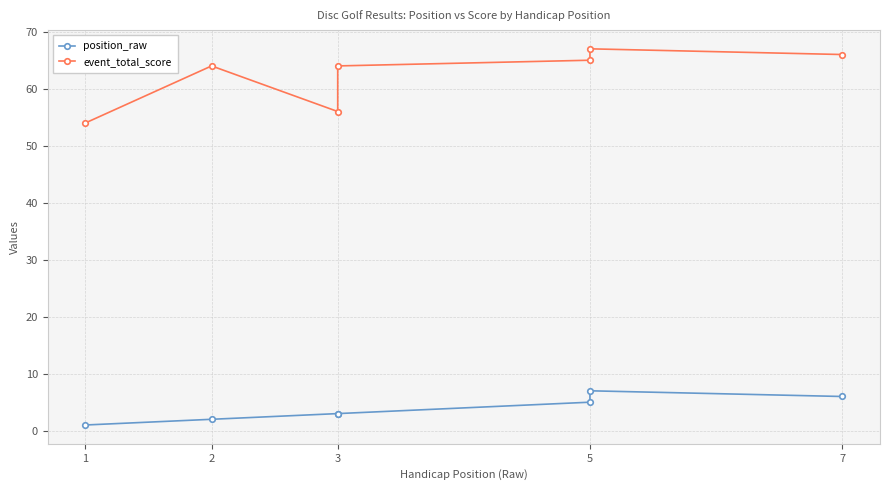

At how many categories does at least one series exceed 50?

7